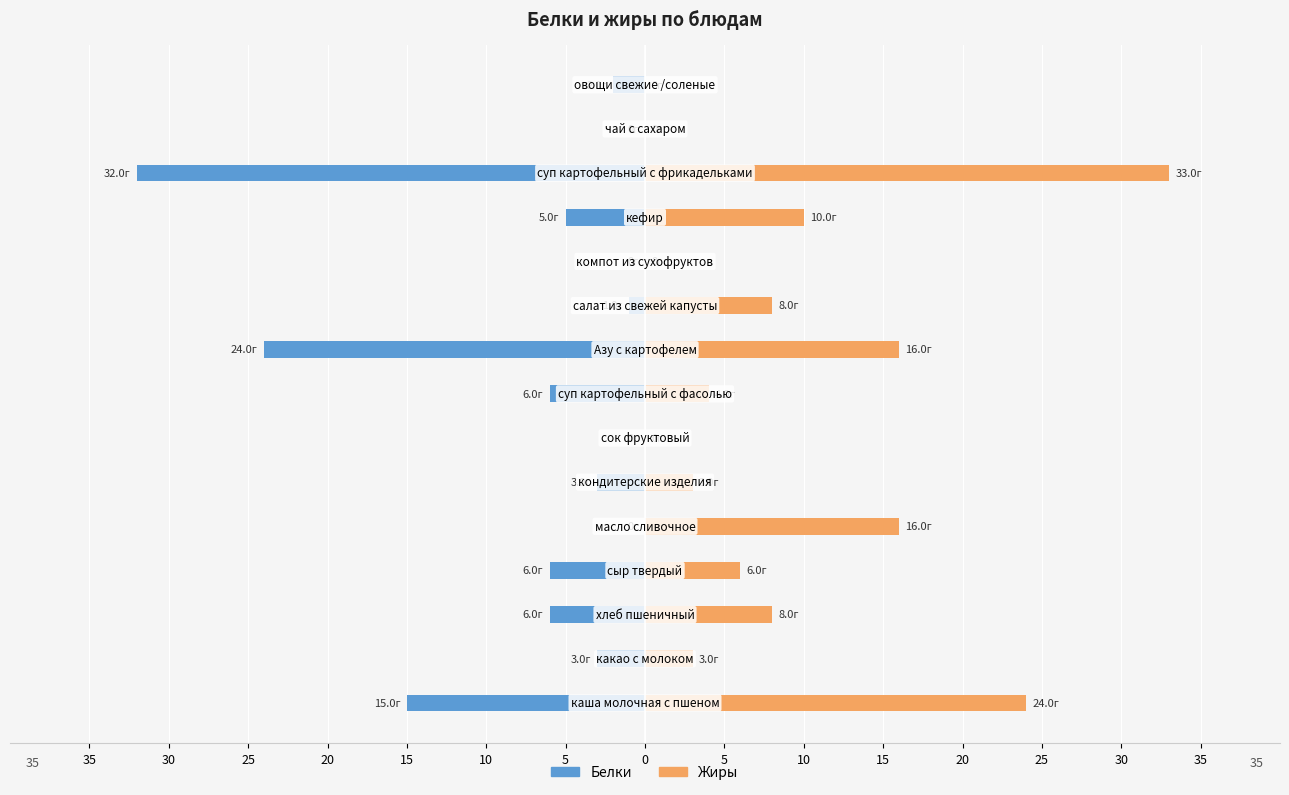

Which series has the widest spread of values?

Жиры